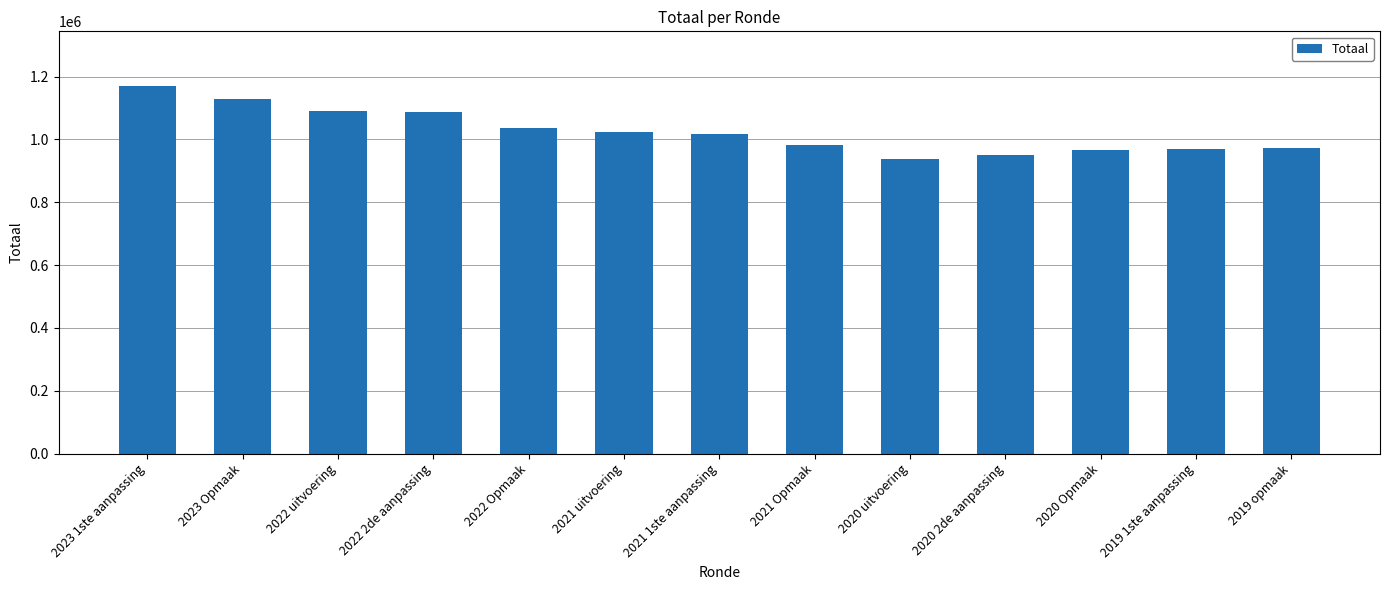

Approximately how many times larger is the value at 2021 1ste aanpassing compared to 2022 uitvoering?

0.9